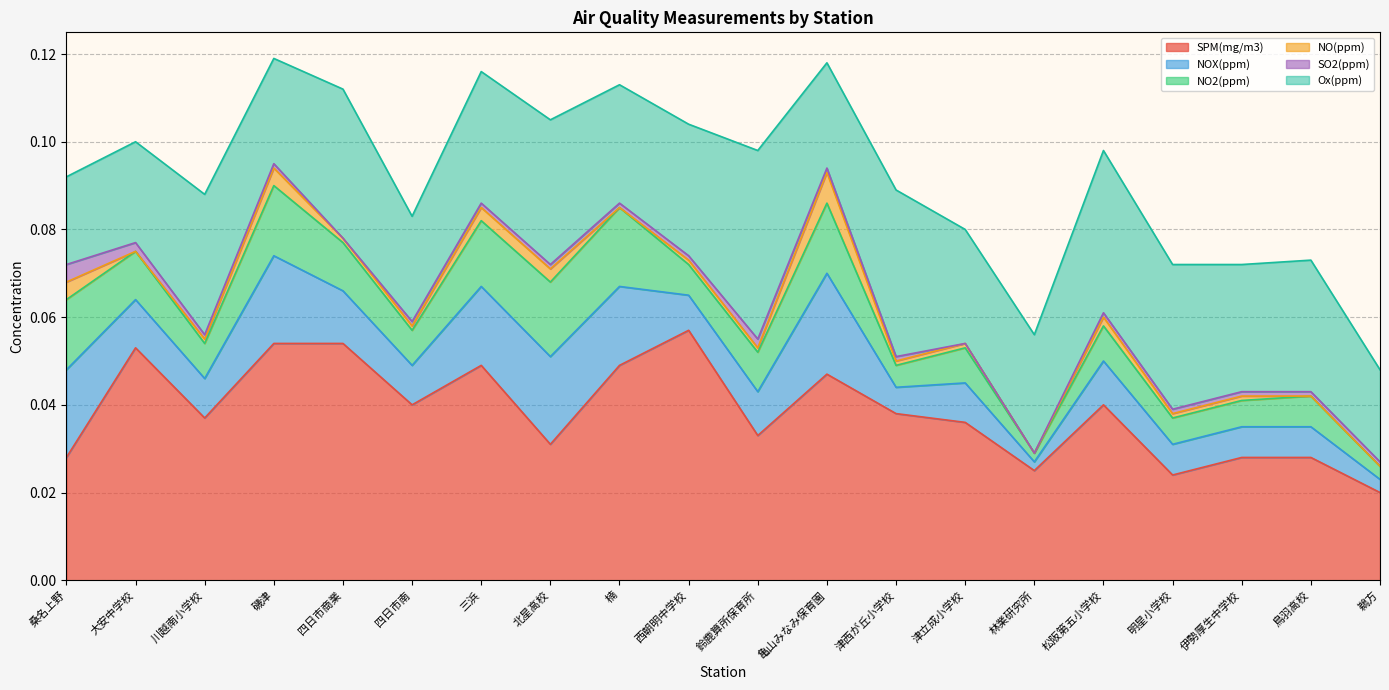

In Ox(ppm), how many points are higher than both neighbors (excluding endpoints)?

7